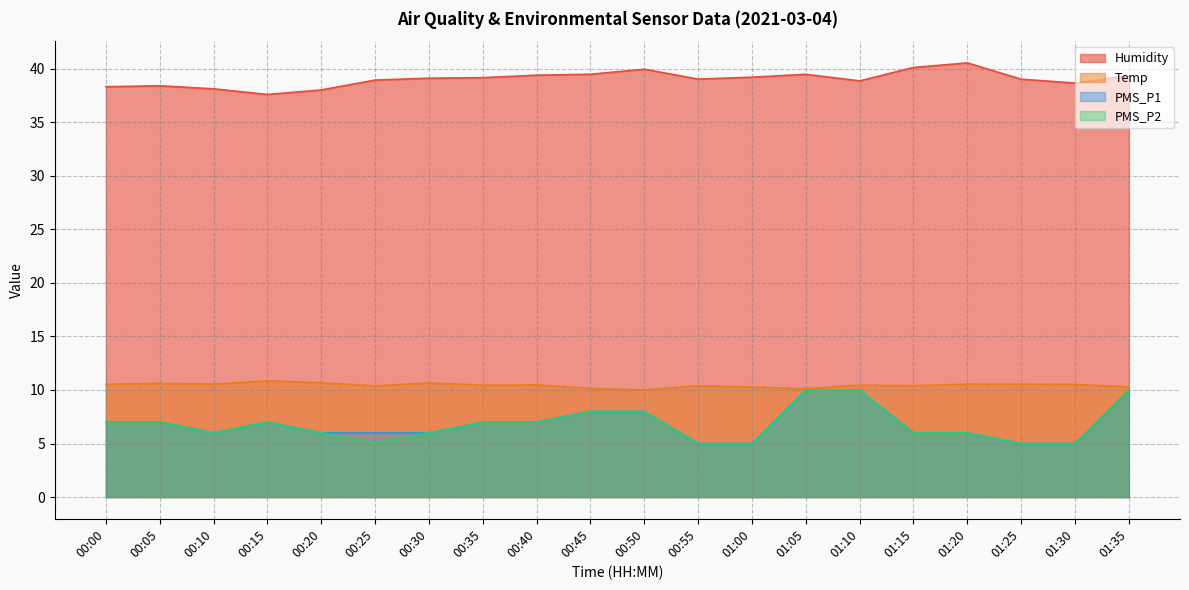

True or false: Humidity and Temp intersect in this chart.

False